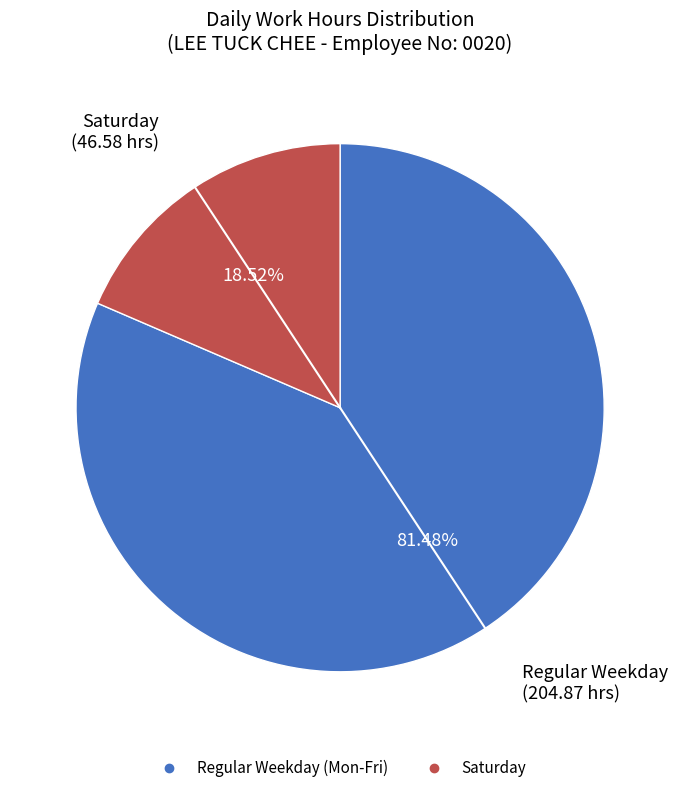

Is there any slice that represents more than half of the pie?

Yes